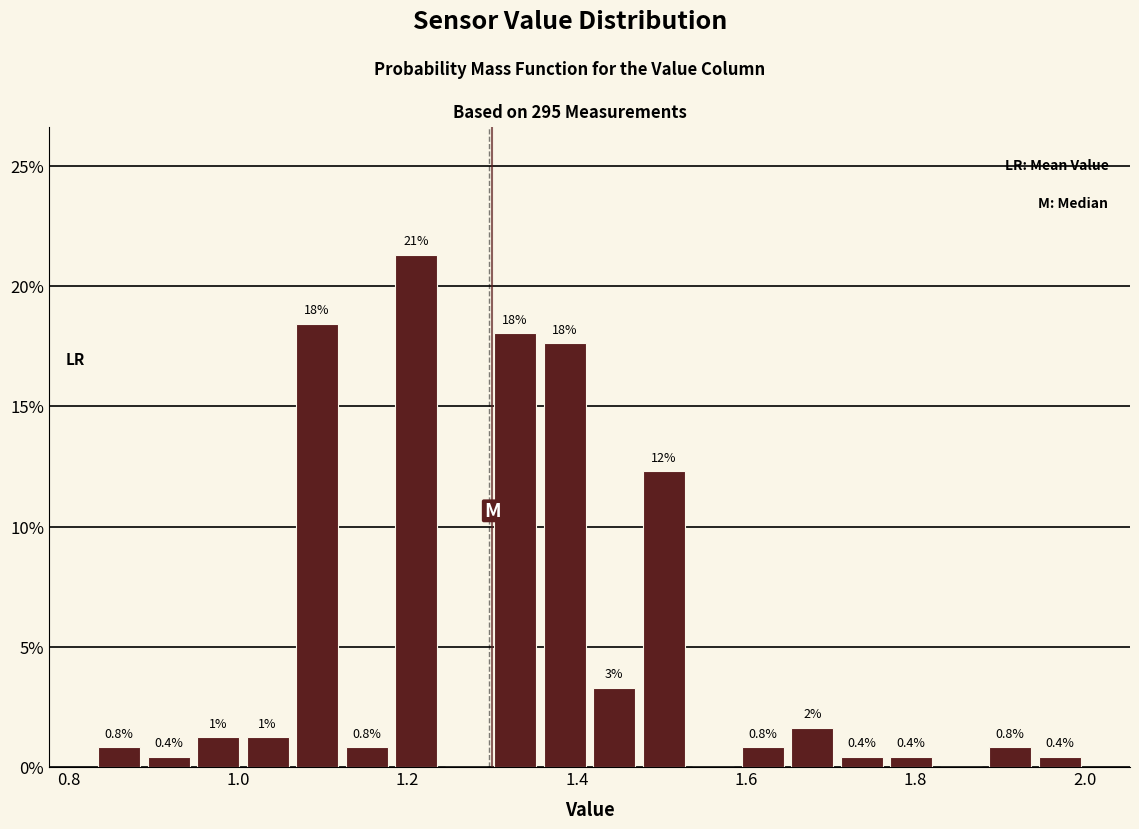

Read against the x-axis, roughly where is the centre of the tallest bar?

1.22